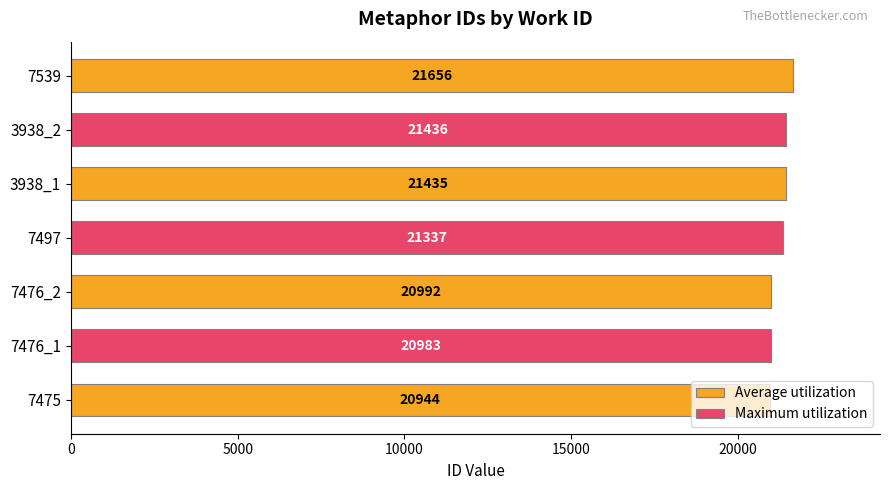

What is the value of the 1st bar from the left?

20944